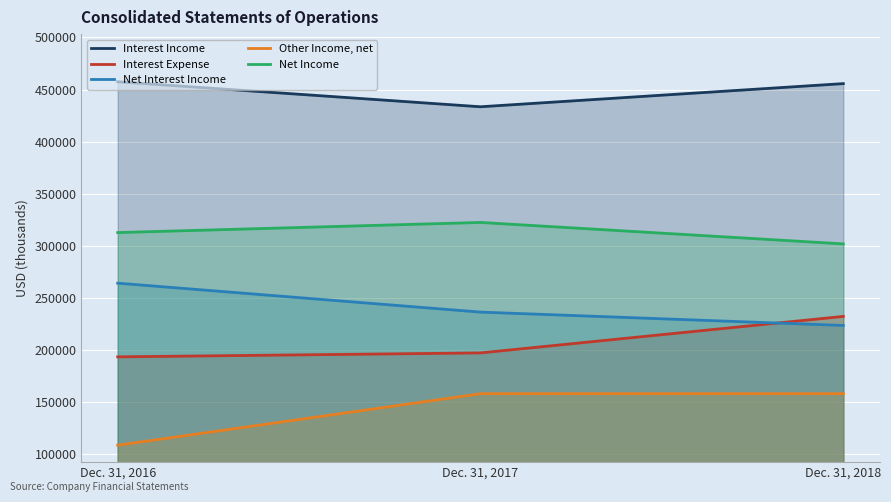

What is the approximate value of Interest Expense at Dec. 31, 2017?

197141